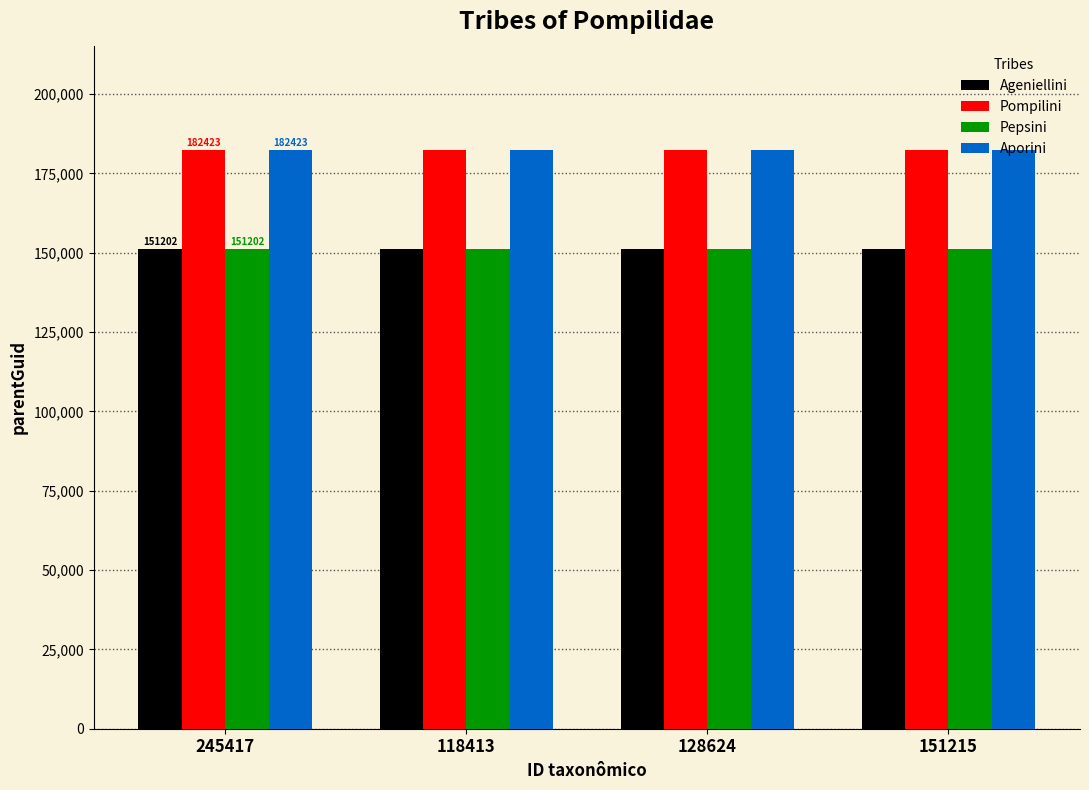

What are all the series names shown in the legend?

Ageniellini, Pompilini, Pepsini, Aporini